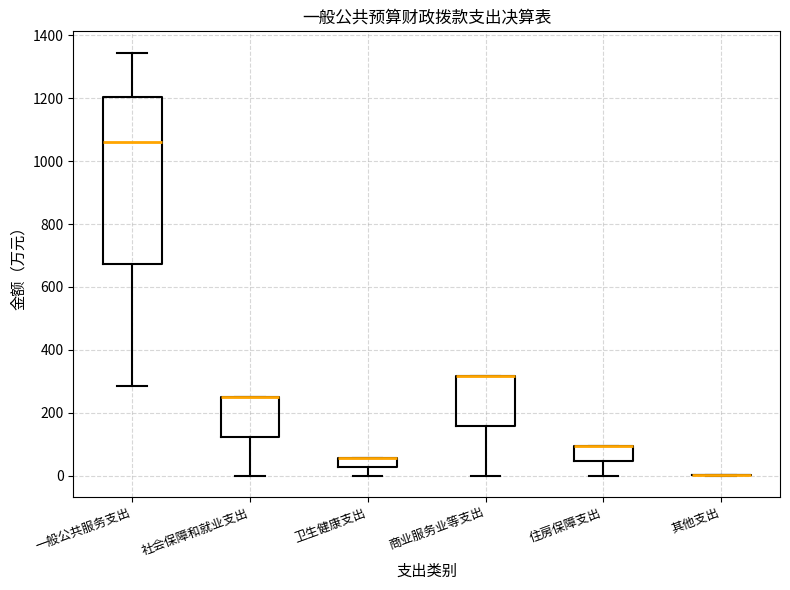

Which box is the tallest, from its lower edge to its upper edge?

一般公共服务支出